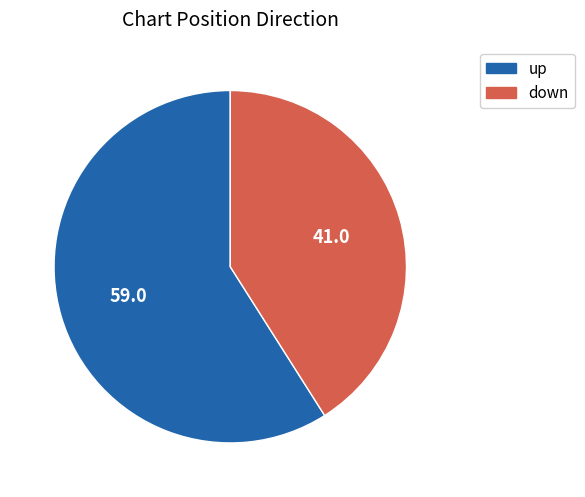

Combined, do up and down account for over 50%?

Yes